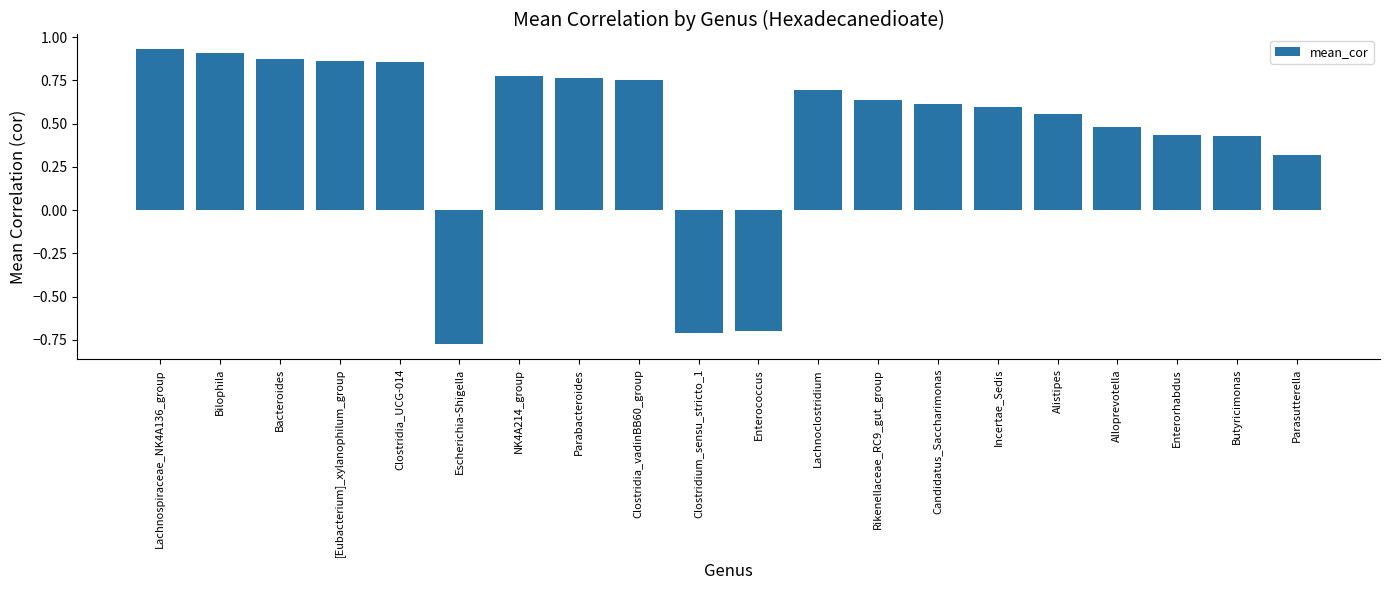

What is the difference between the maximum and minimum values?

1.7